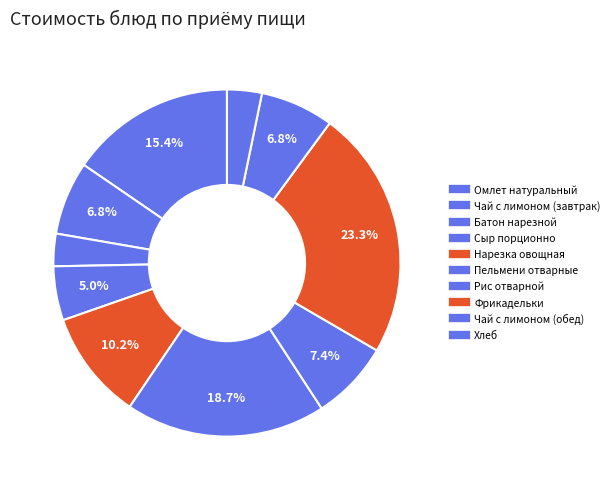

Rank the categories by value from highest to lowest.

Фрикадельки, Пельмени отварные, Омлет натуральный, Нарезка овощная, Рис отварной, Чай с лимоном (завтрак), Чай с лимоном (обед), Сыр порционно, Хлеб, Батон нарезной